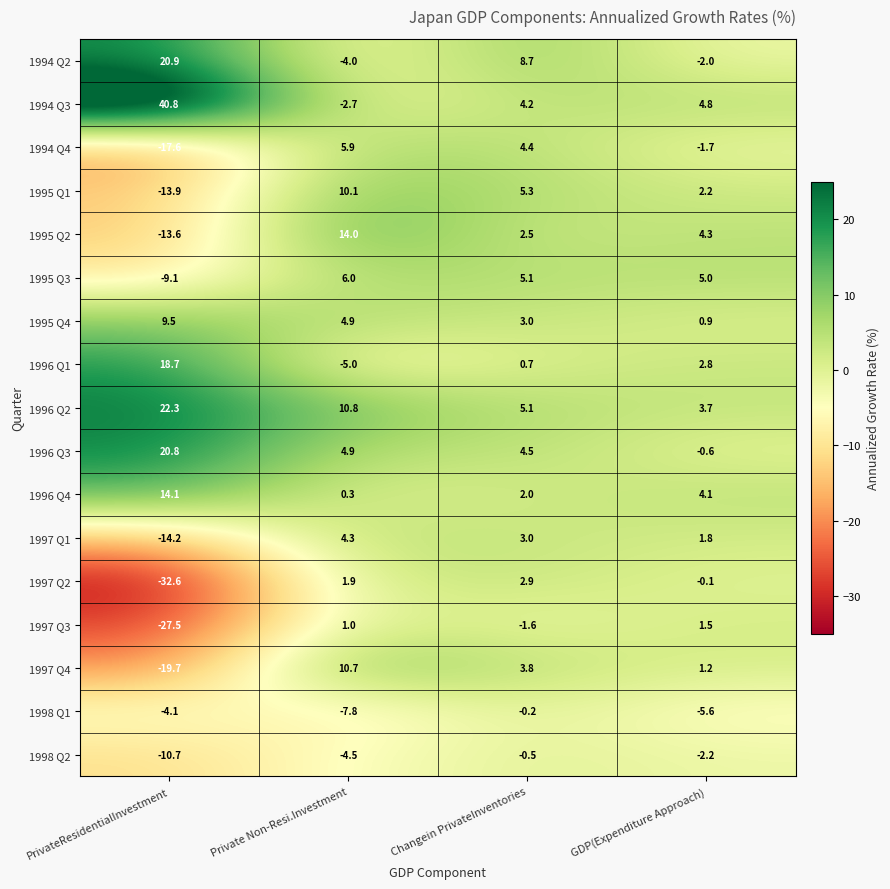

Rank the series by their maximum value, from highest to lowest.

1994 Q3, 1996 Q2, 1994 Q2, 1996 Q3, 1996 Q1, 1996 Q4, 1995 Q2, 1997 Q4, 1995 Q1, 1995 Q4, 1995 Q3, 1994 Q4, 1997 Q1, 1997 Q2, 1997 Q3, 1998 Q1, 1998 Q2